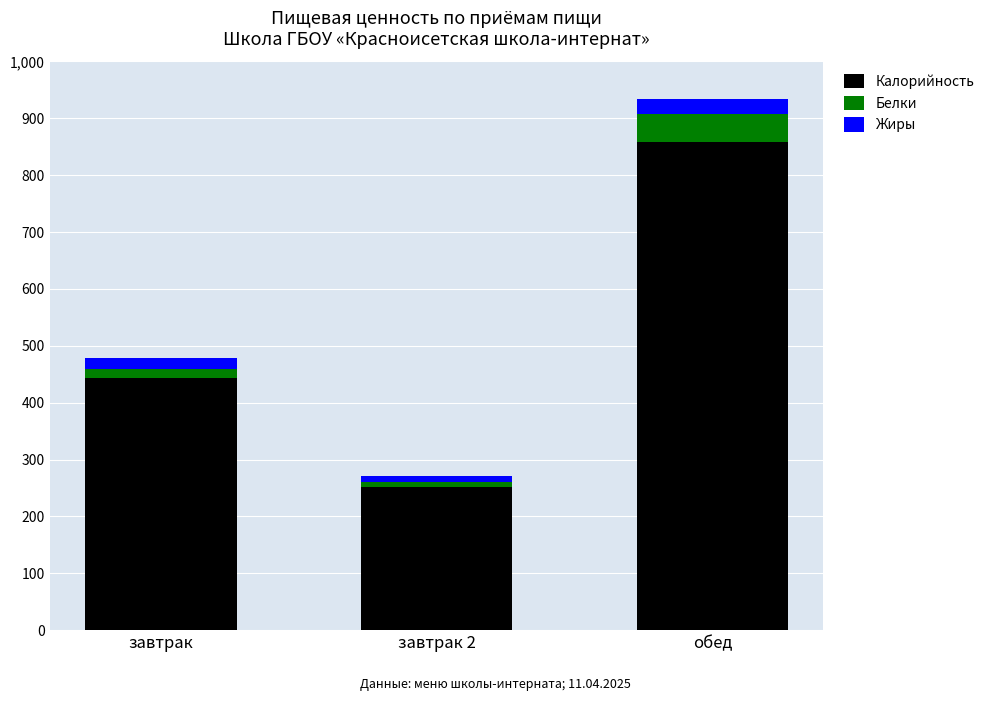

How many data points does each series have?

3